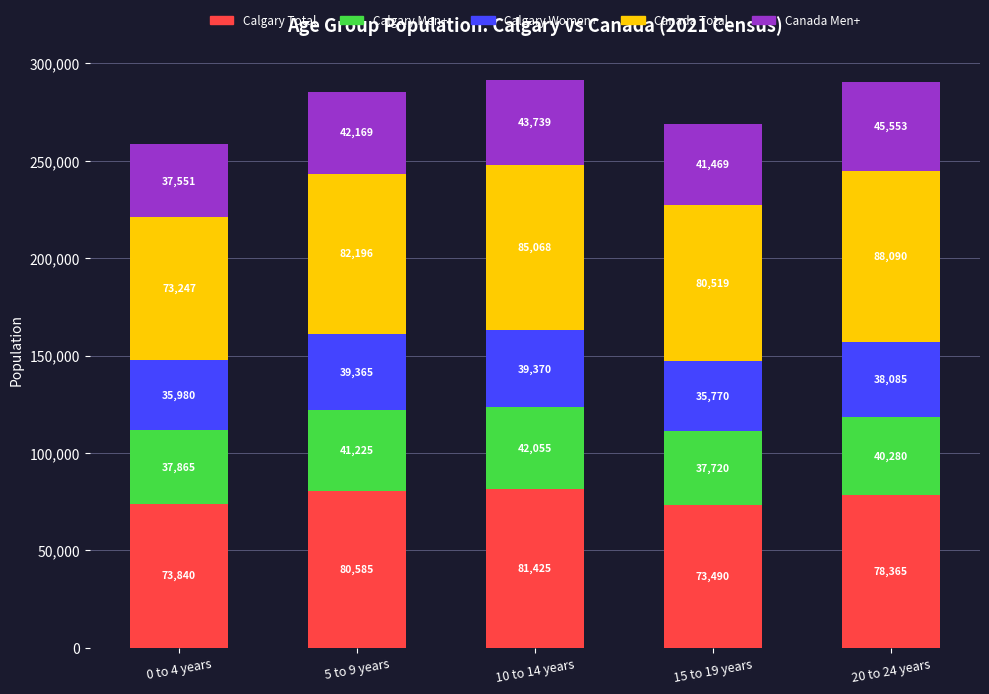

At which category is the sum across all series the highest?

10 to 14 years